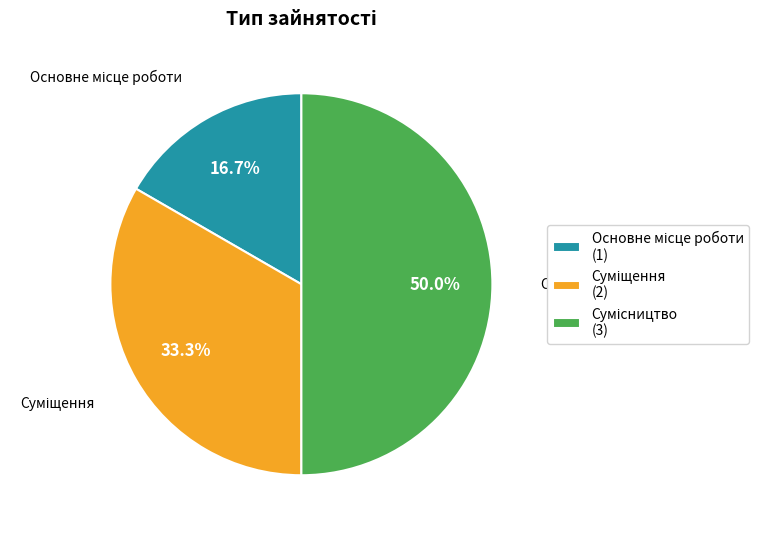

Count the number of slices in the pie.

3